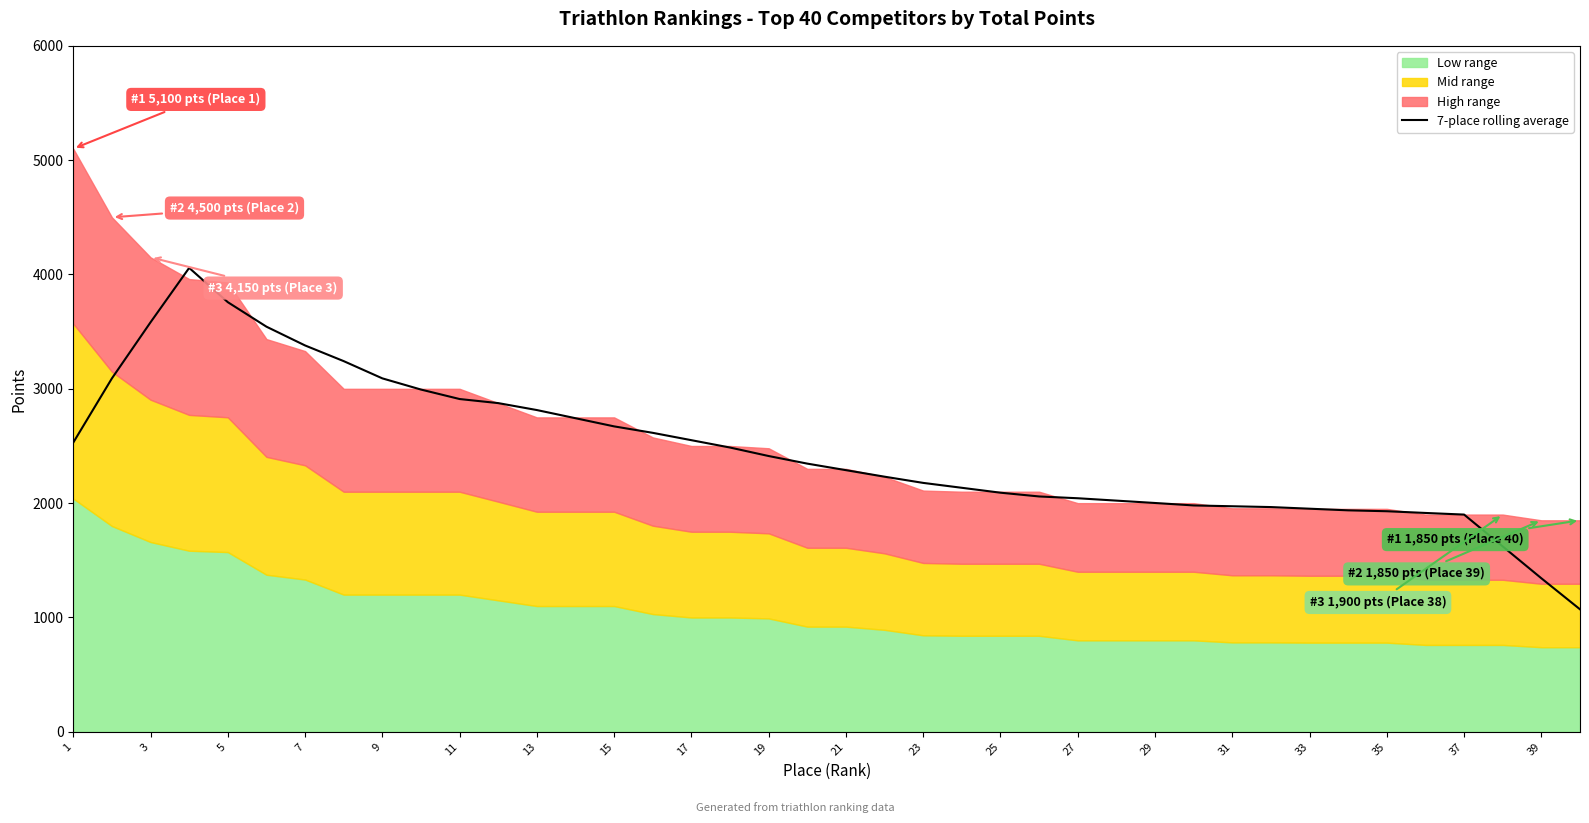

What is the highest value of the 7-place rolling average series?

4057.9